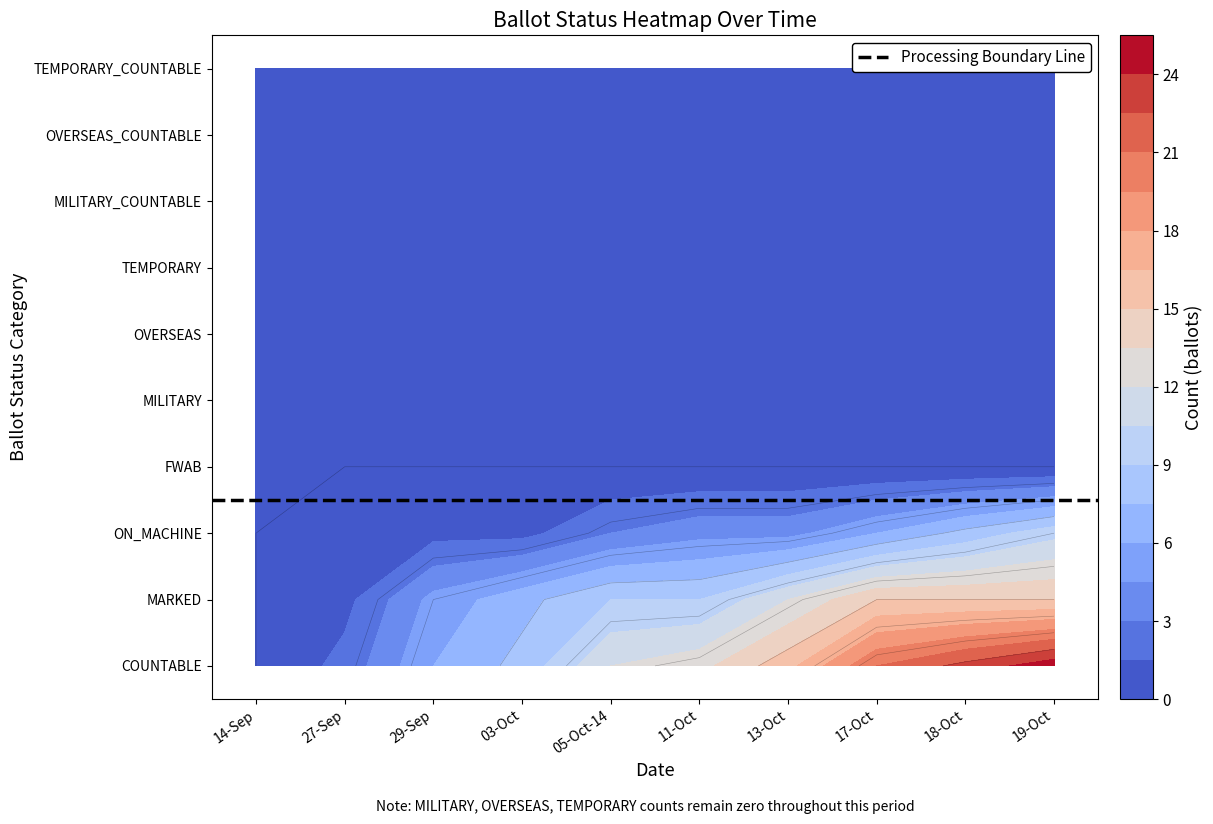

Reading left to right, what are all the values shown in this chart?

14-Sep: 0	0	0	0	0	0	0	0	0	0
27-Sep: 2	1	1	0	0	0	0	0	0	0
29-Sep: 6	5	1	0	0	0	0	0	0	0
03-Oct: 8	7	1	0	0	0	0	0	0	0
05-Oct-14: 12	9	3	0	0	0	0	0	0	0
11-Oct: 13	9	4	0	0	0	0	0	0	0
13-Oct: 16	12	4	0	0	0	0	0	0	0
17-Oct: 21	15	6	0	0	0	0	0	0	0
18-Oct: 23	15	8	0	0	0	0	0	0	0
19-Oct: 25	15	10	0	0	0	0	0	0	0